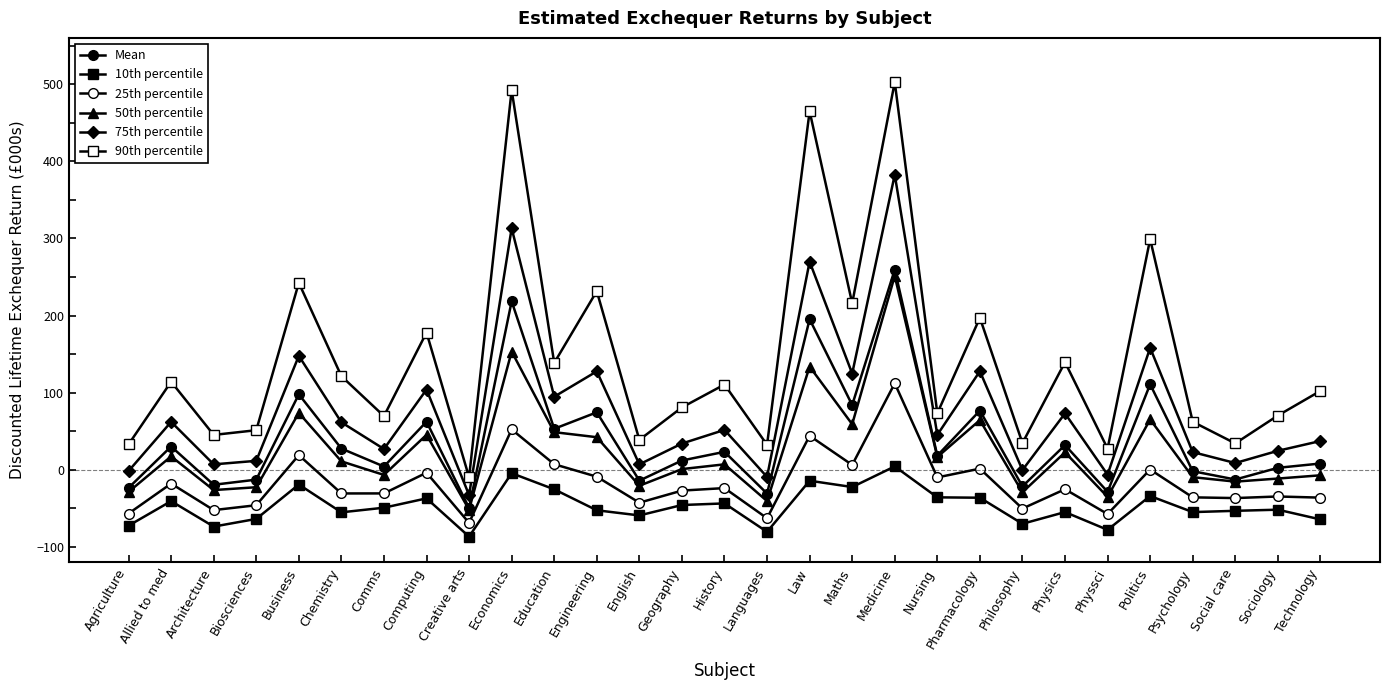

Which category has the lowest value in the 10th percentile series?

Creative arts